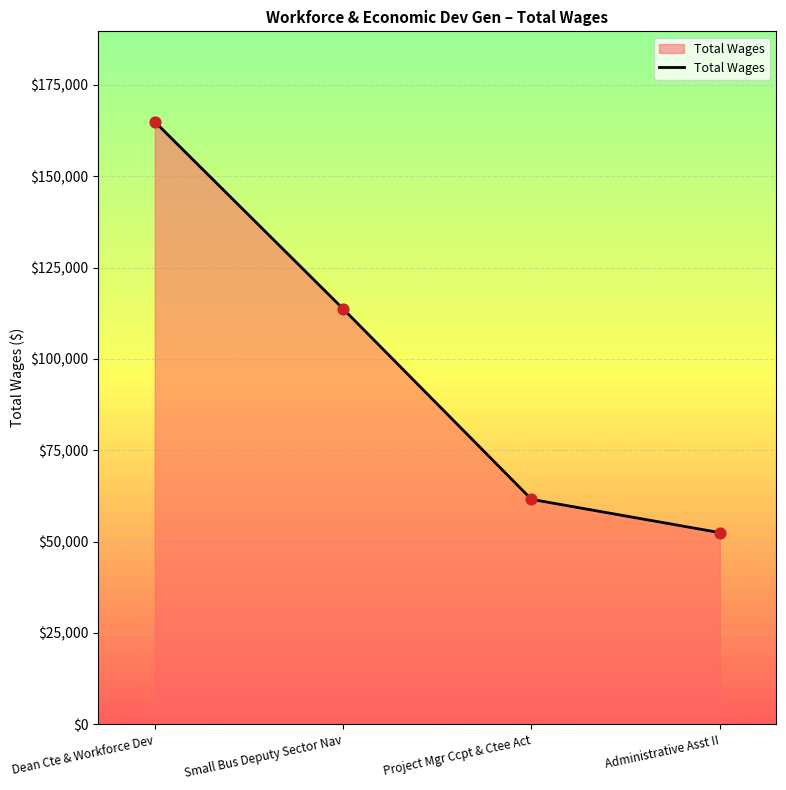

Which has a higher value, Dean Cte & Workforce Dev or Small Bus Deputy Sector Nav?

Dean Cte & Workforce Dev